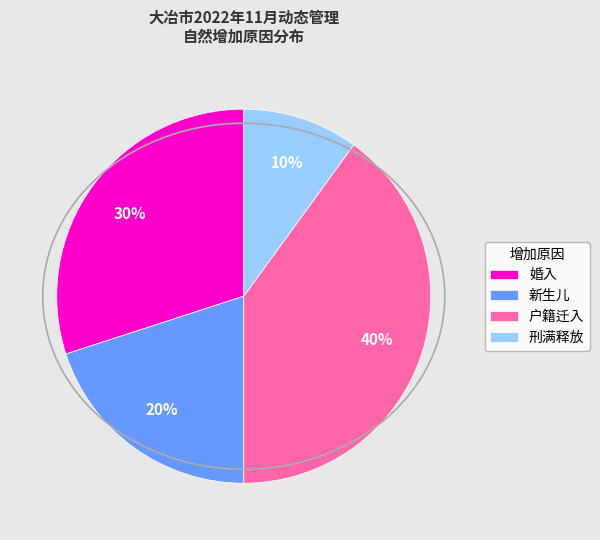

Rank the categories by value from lowest to highest.

刑满释放, 新生儿, 婚入, 户籍迁入